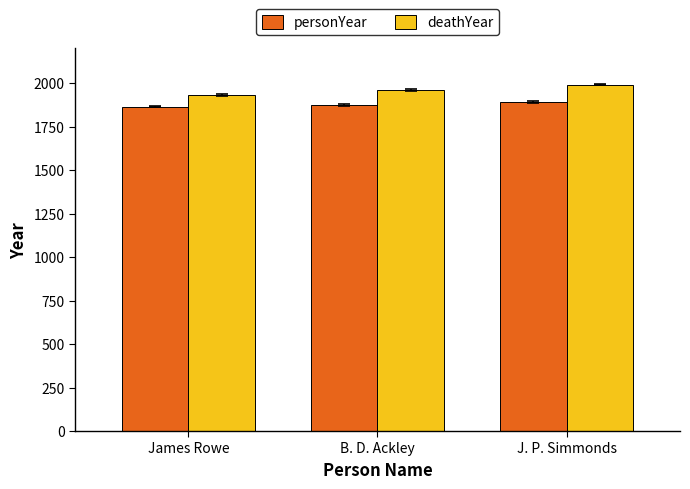

Read the deathYear value at B. D. Ackley.

1958